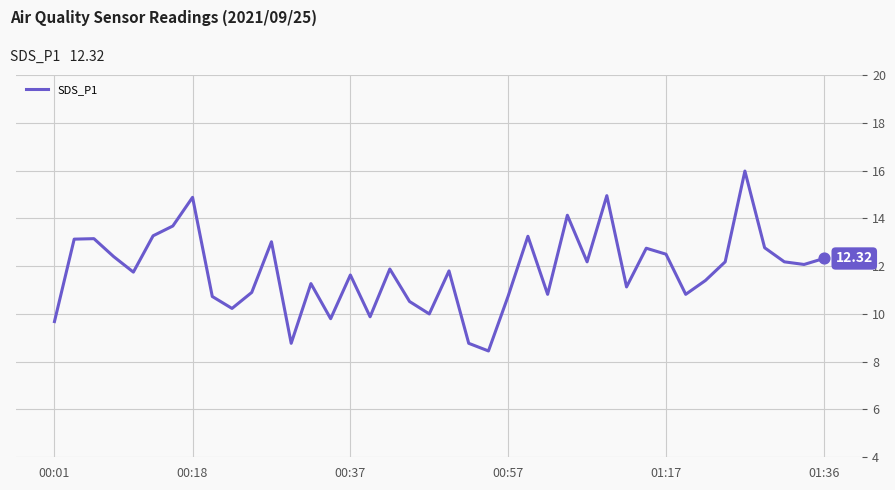

What is the difference between the maximum and minimum values?

7.5